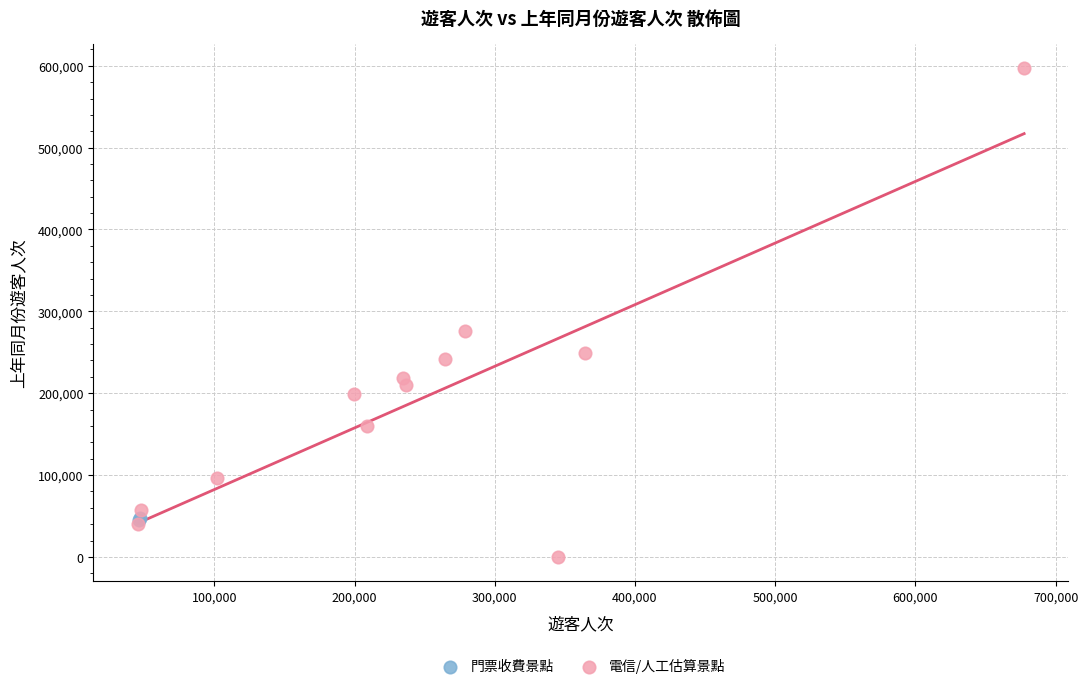

Which series contains the highest Y value?

電信/人工估算景點